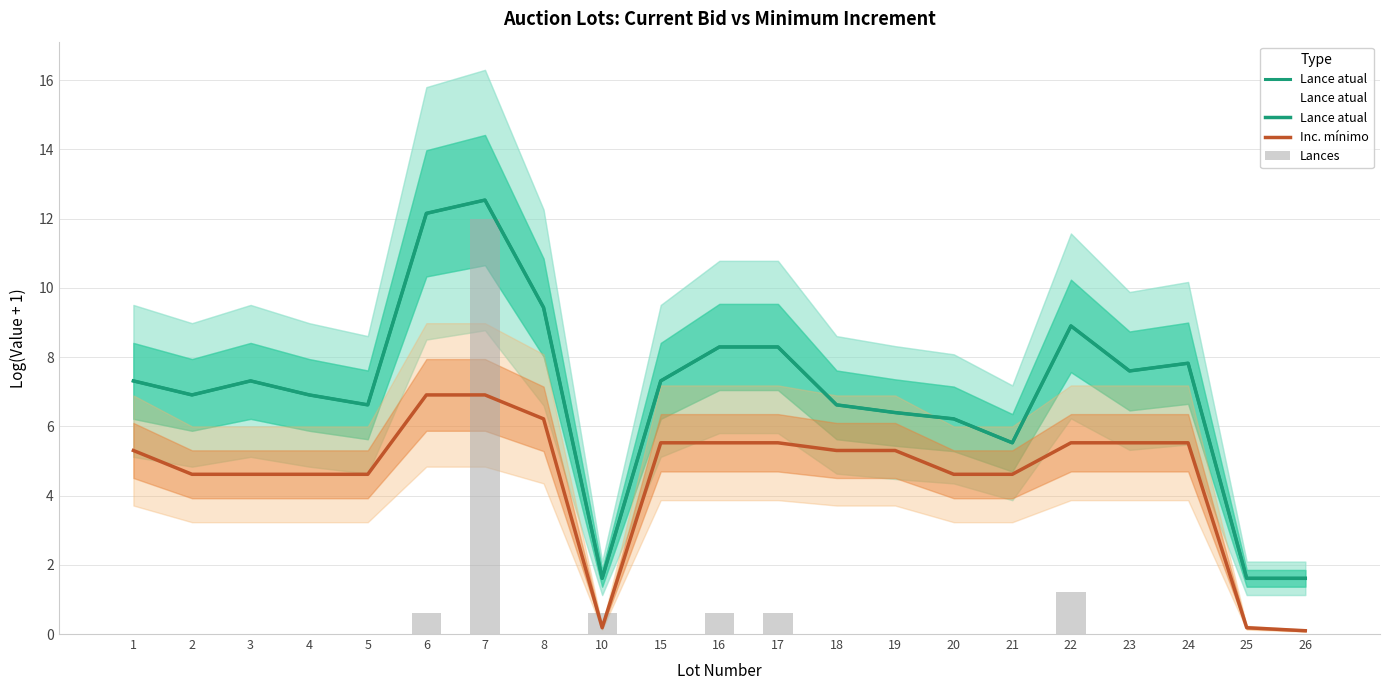

Which series has the widest spread of values?

Lances